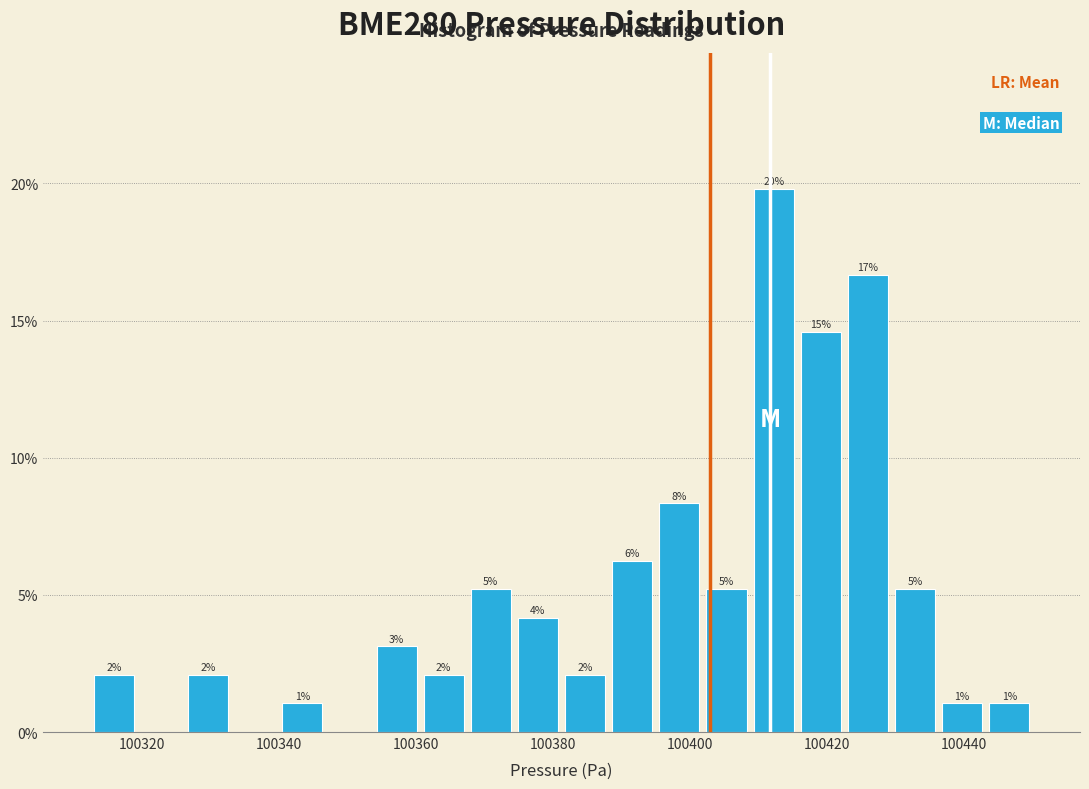

Read against the x-axis, roughly where is the centre of the tallest bar?

100412